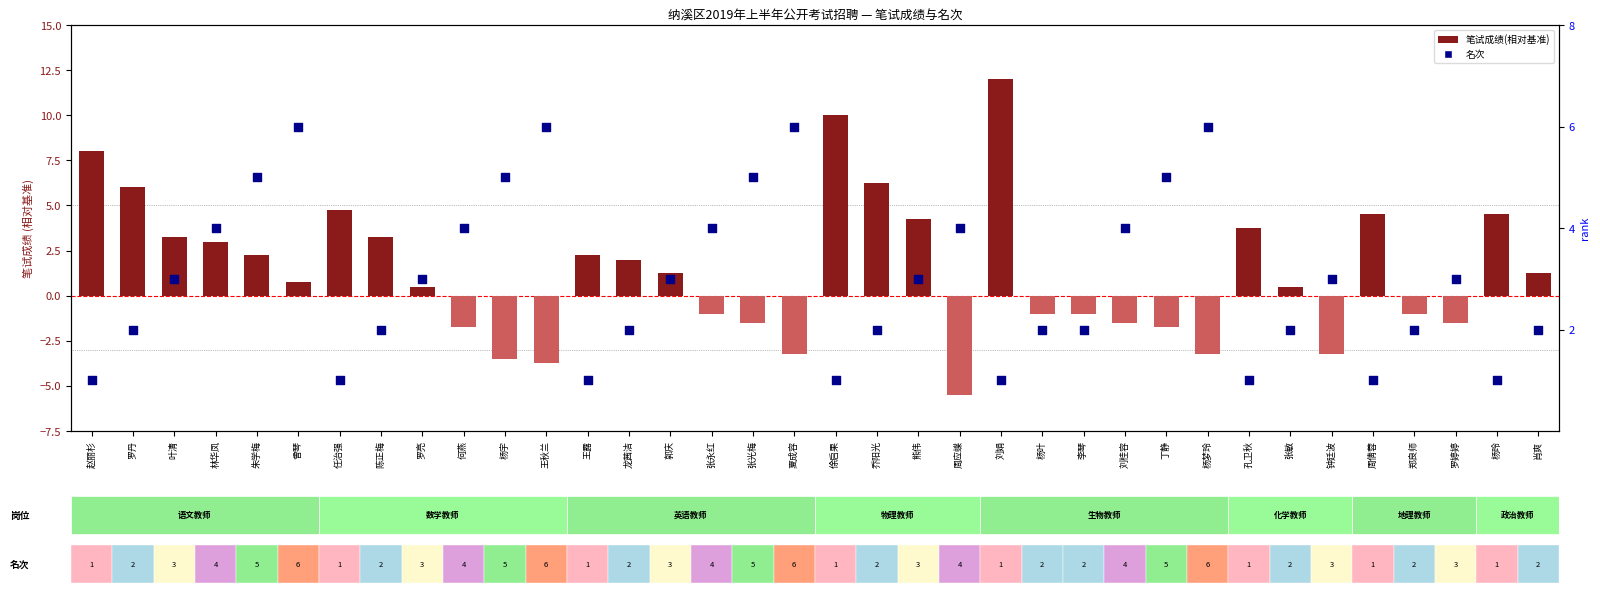

At which category is the sum across all series the highest?

刘娟